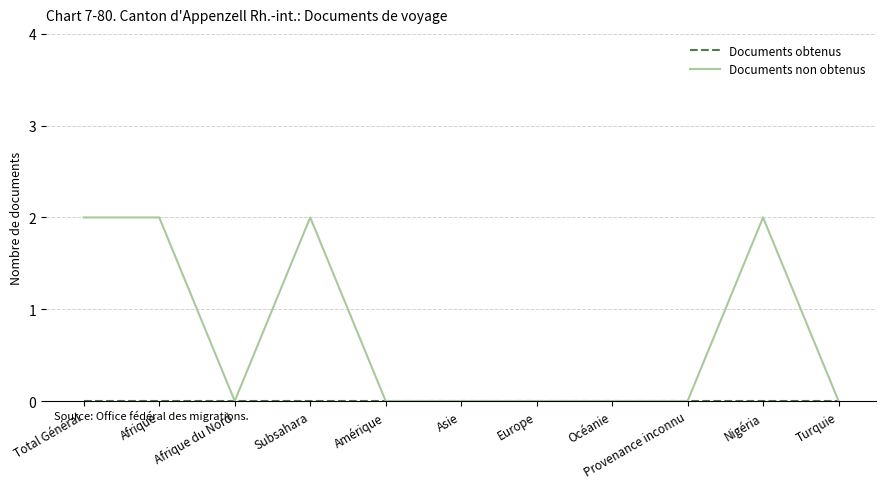

Does the chart display data point markers on the line(s)?

No